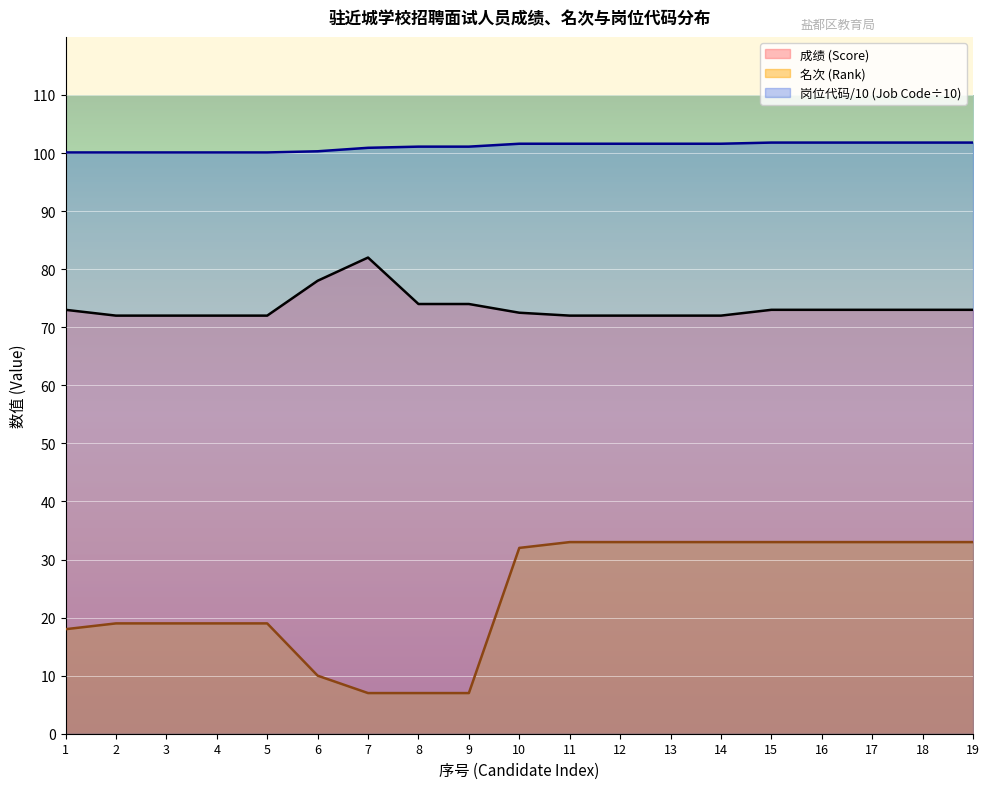

Between 14 and 15, which is larger?

15